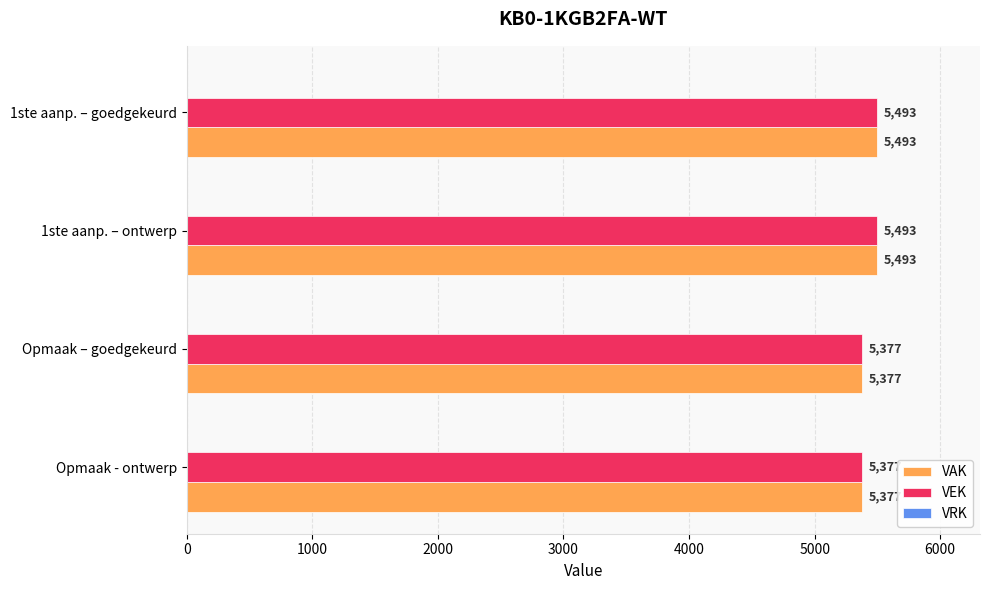

Is it true that VAK equals 5493 at 1ste aanp. – goedgekeurd?

True